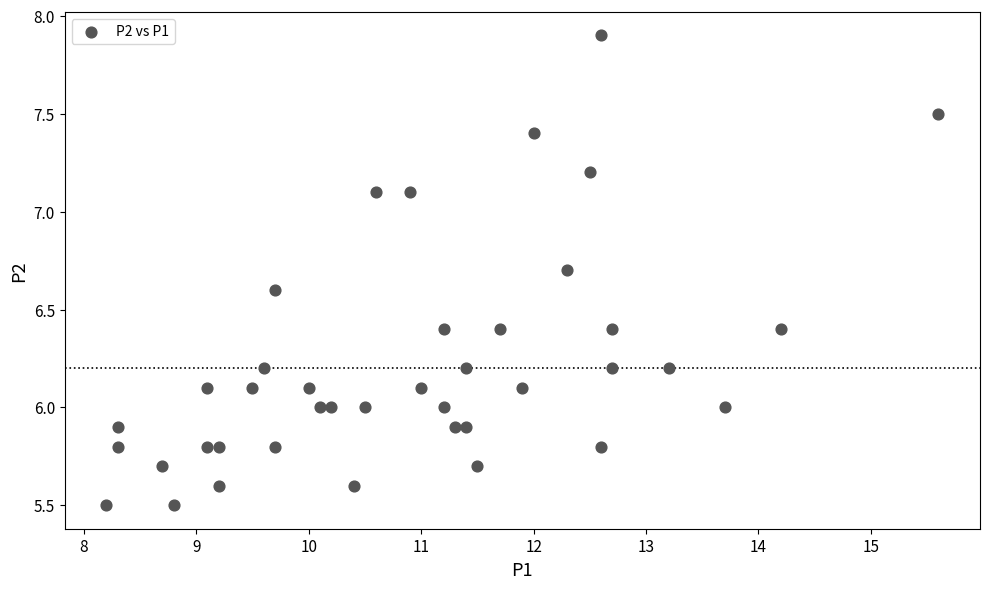

What is the range of X values (max minus min)?

7.4